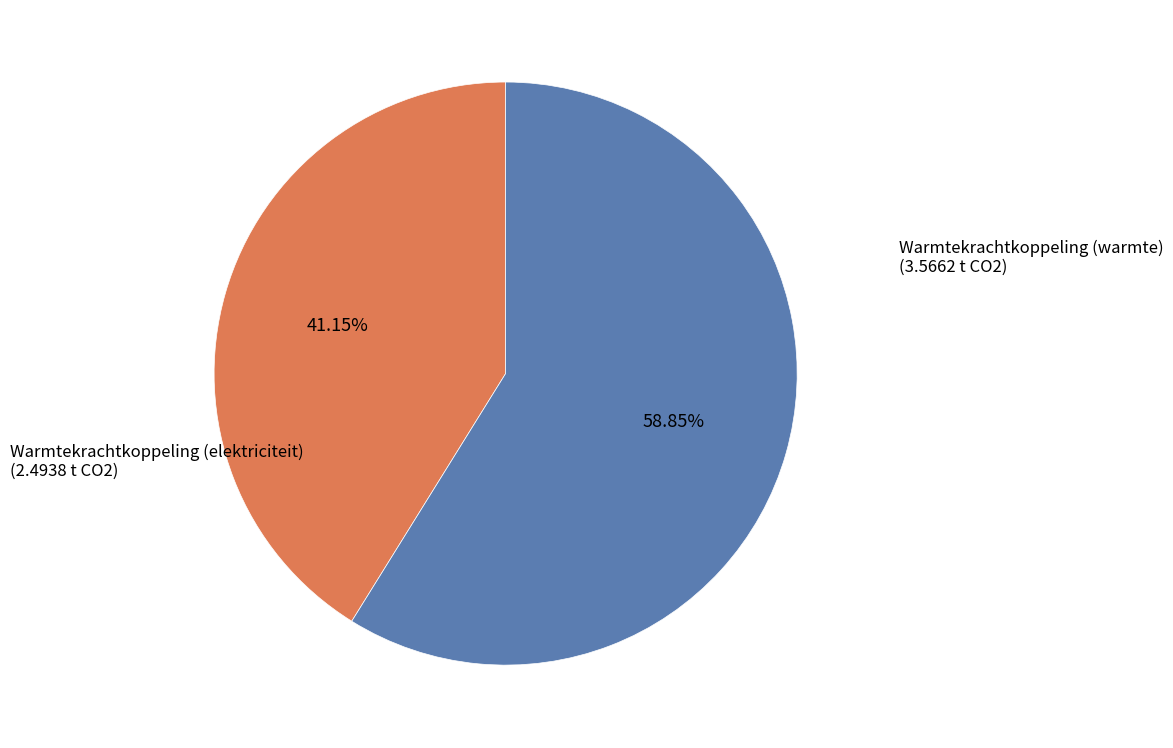

How many slices are in this pie chart?

2